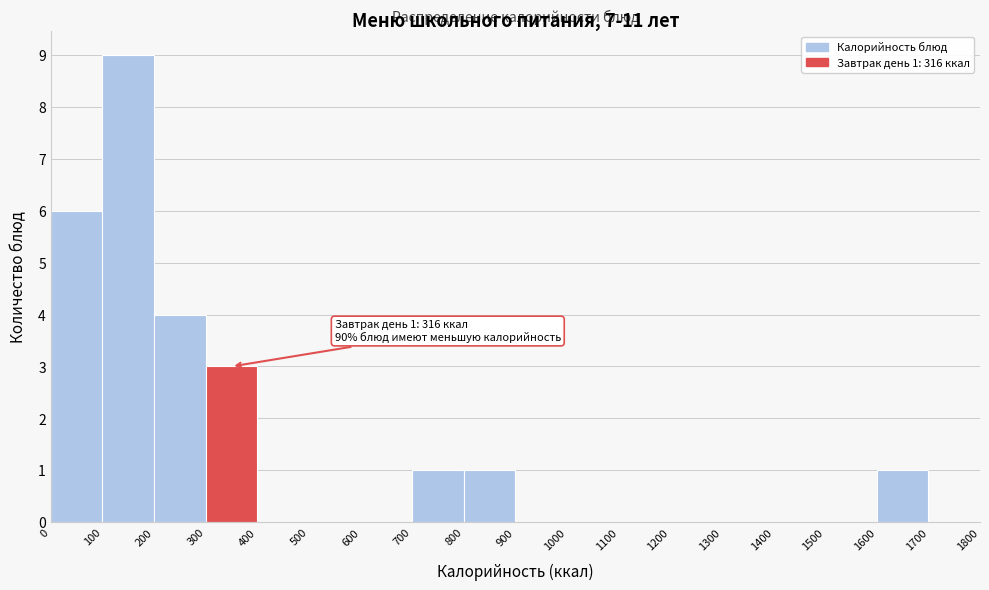

Over which range of the x-axis is the bar tallest?

100 to 200